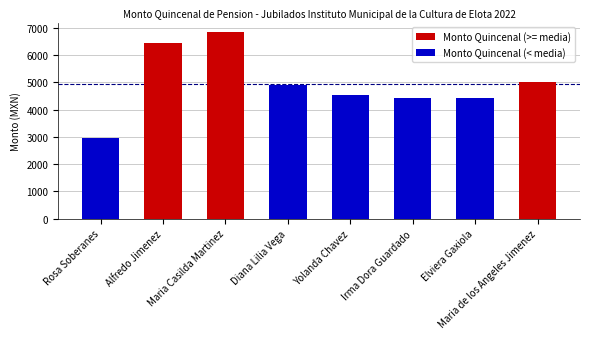

Which label corresponds to the largest value in the chart?

Maria Casilda Martinez